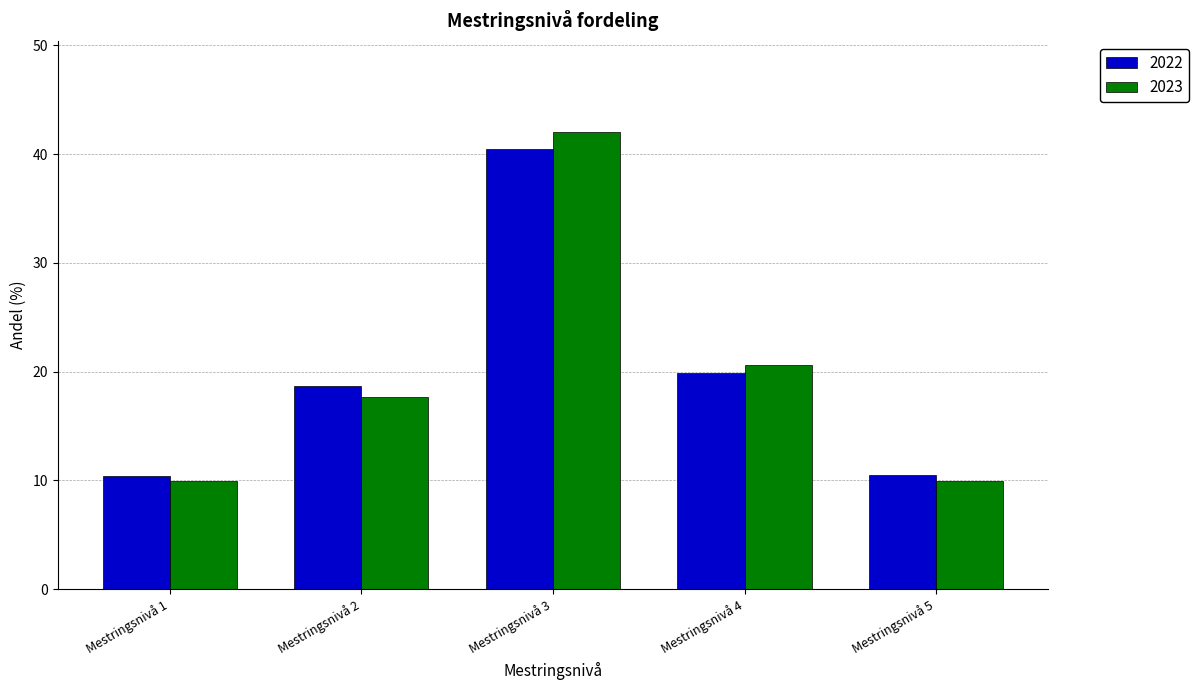

Which series has the largest range (max minus min)?

2023